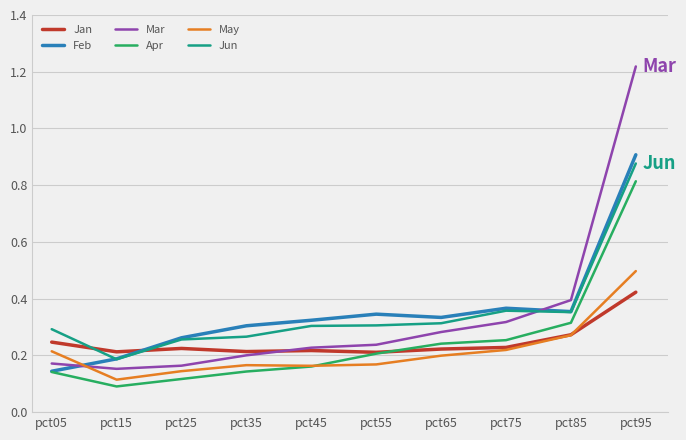

Between pct25 and pct95, which series saw the biggest shift?

Mar